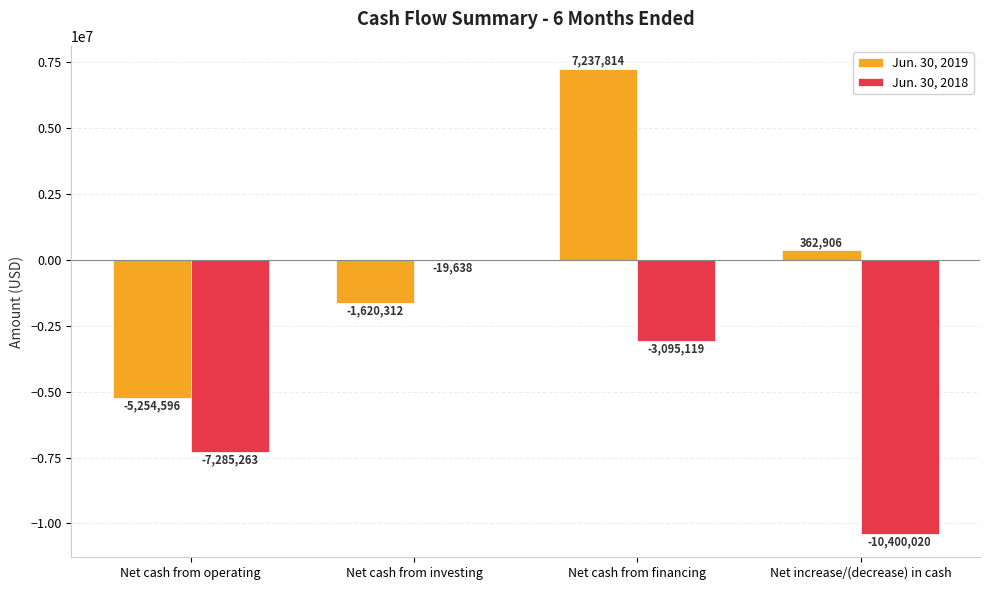

How many groups of bars are there?

4